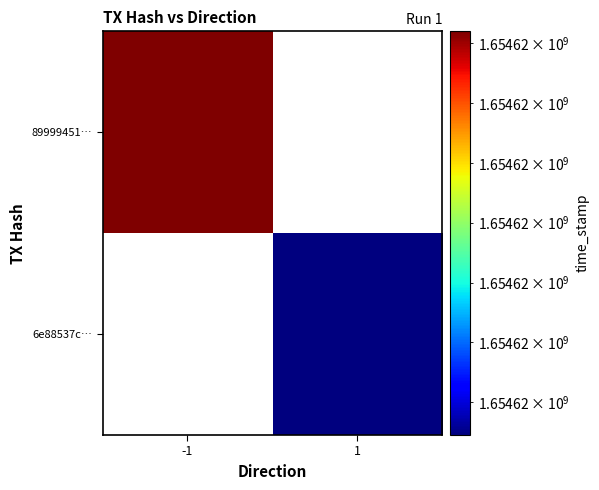

Reading right to left, extract all data points from this chart.

89999451e5307ee88d7a61c70b071f20994f58e: 1654615724	-1
6e88537cd16a1775585057be97ea338ed8b2b4b: 1654615589	1